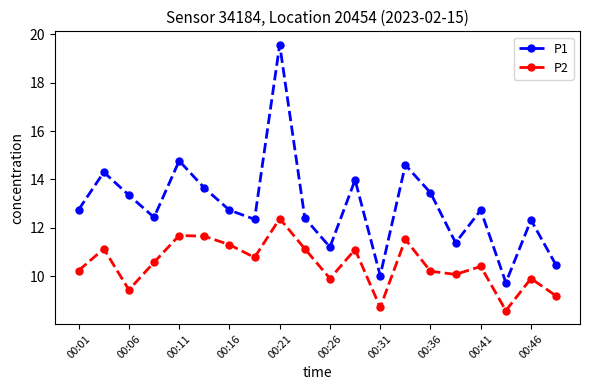

True or false: P1 and P2 intersect in this chart.

False